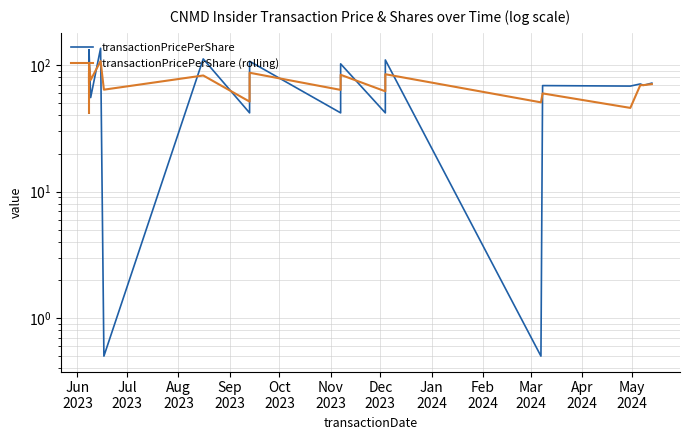

Is the value of transactionPricePerShare at Apr
2024 greater than the value of transactionPricePerShare (rolling) at Jan
2024?

No